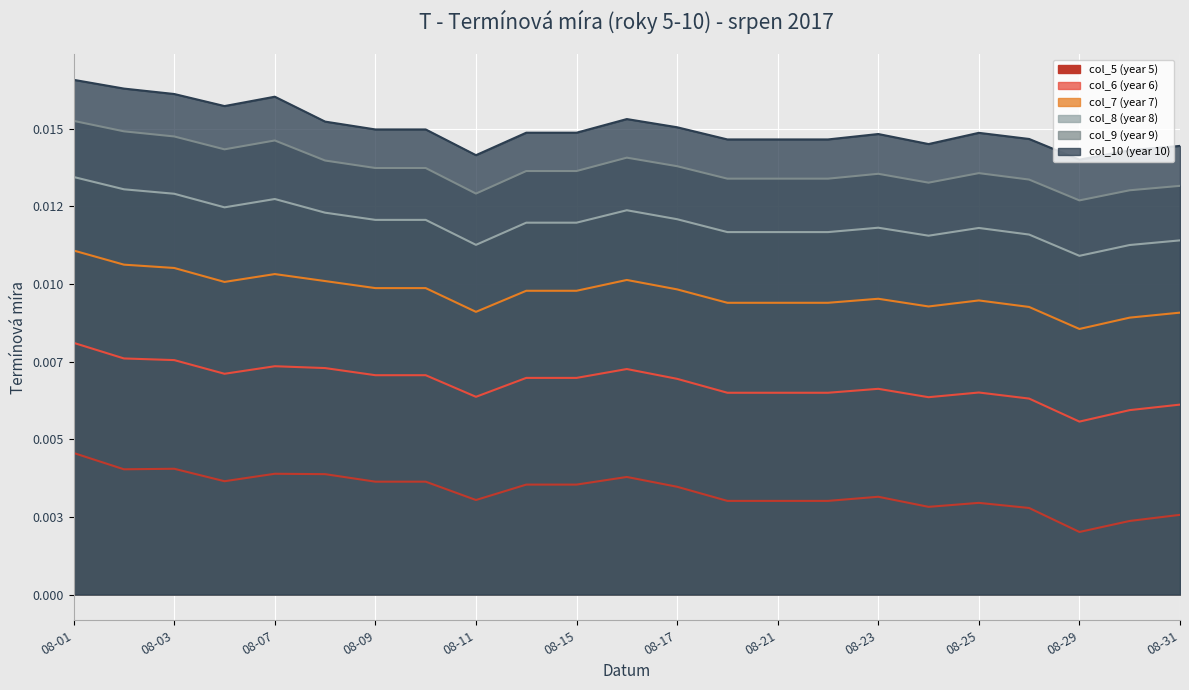

What are all the series names shown in the legend?

col_5 (year 5), col_6 (year 6), col_7 (year 7), col_8 (year 8), col_9 (year 9), col_10 (year 10)